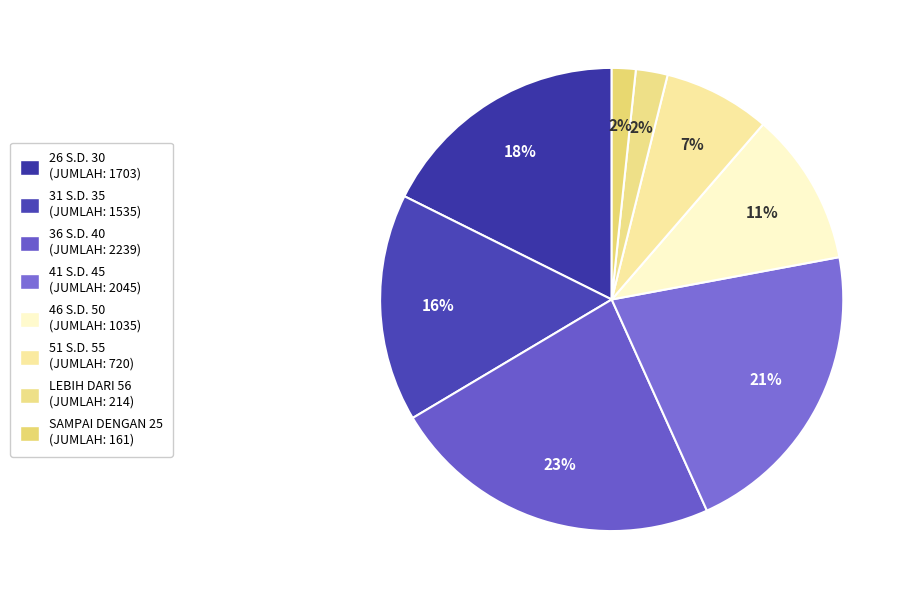

Is the sum of 51 S.D. 55 and 26 S.D. 30 greater than half?

No